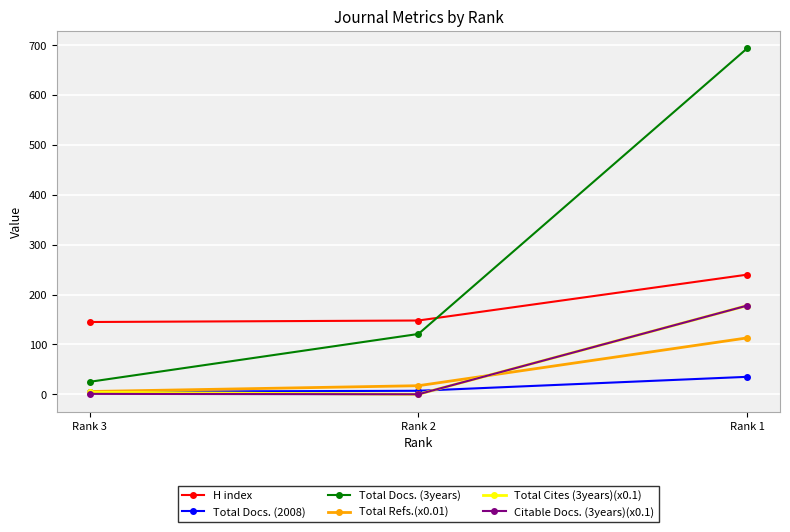

Which label corresponds to the largest value in the chart?

Rank 1